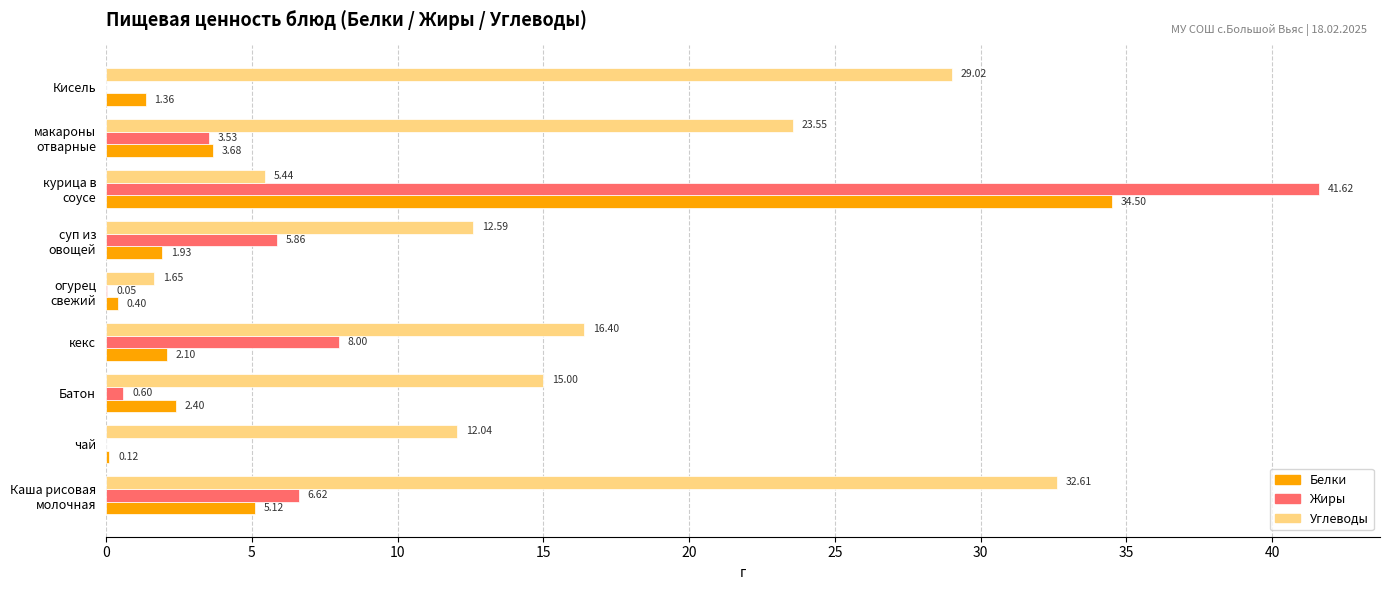

At which label is Жиры closest to 20?

кекс